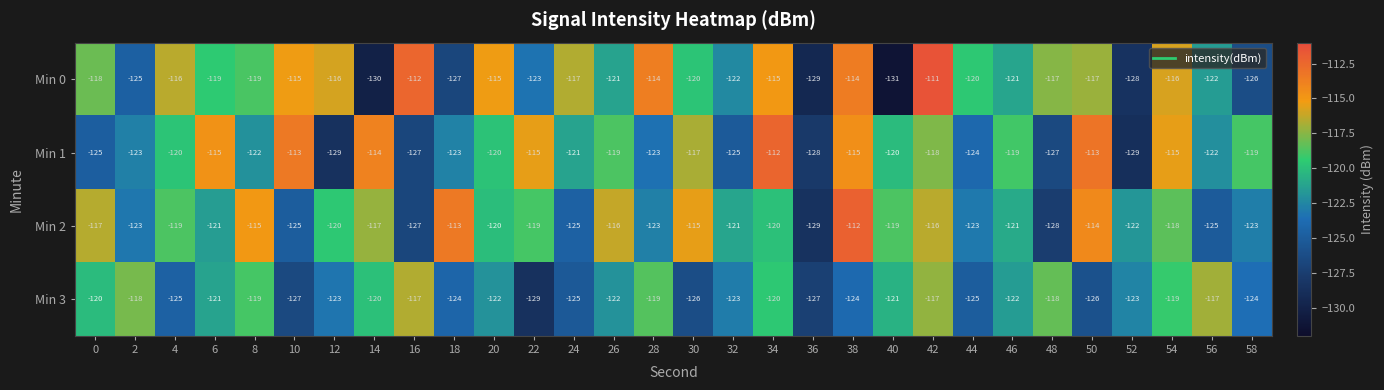

At how many categories does at least one series exceed -114?

7